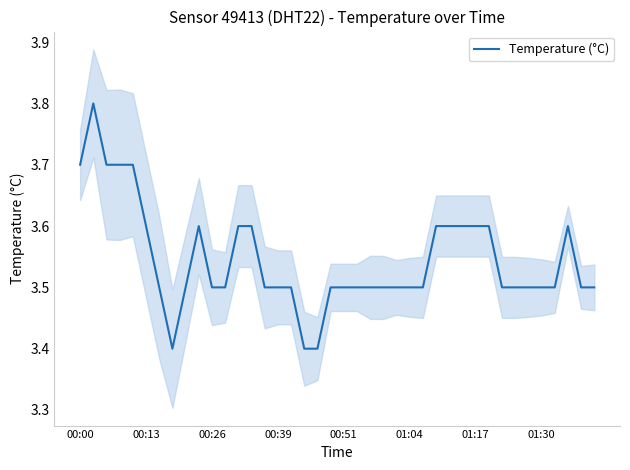

How many interior local peaks (higher than both neighbors) does the data have?

3